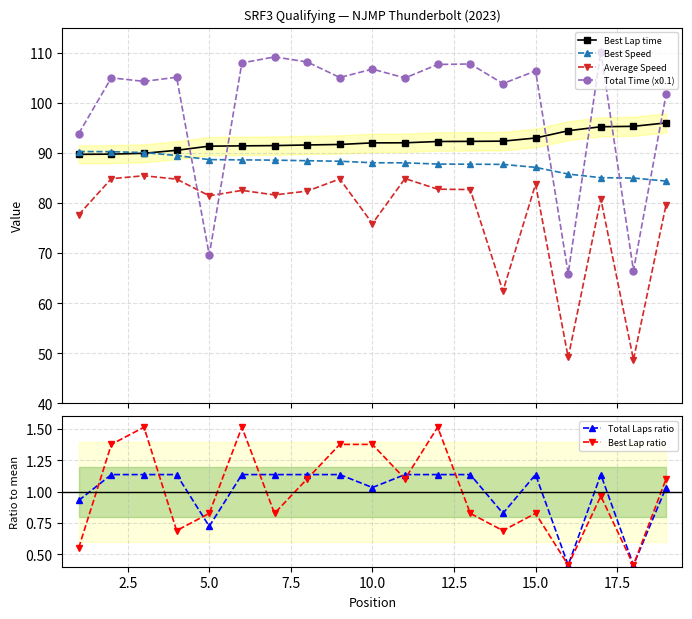

Does the chart have visible grid lines?

Yes